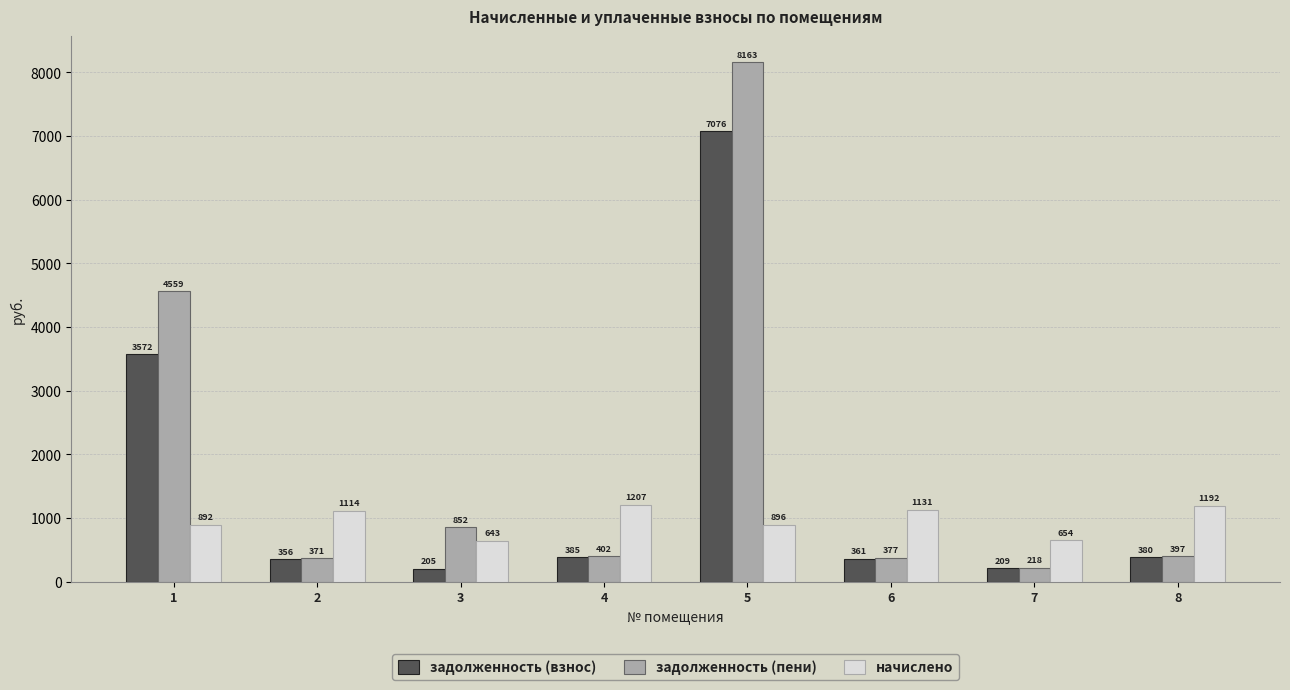

What is the highest value of the задолженность (пени) series?

8163.4